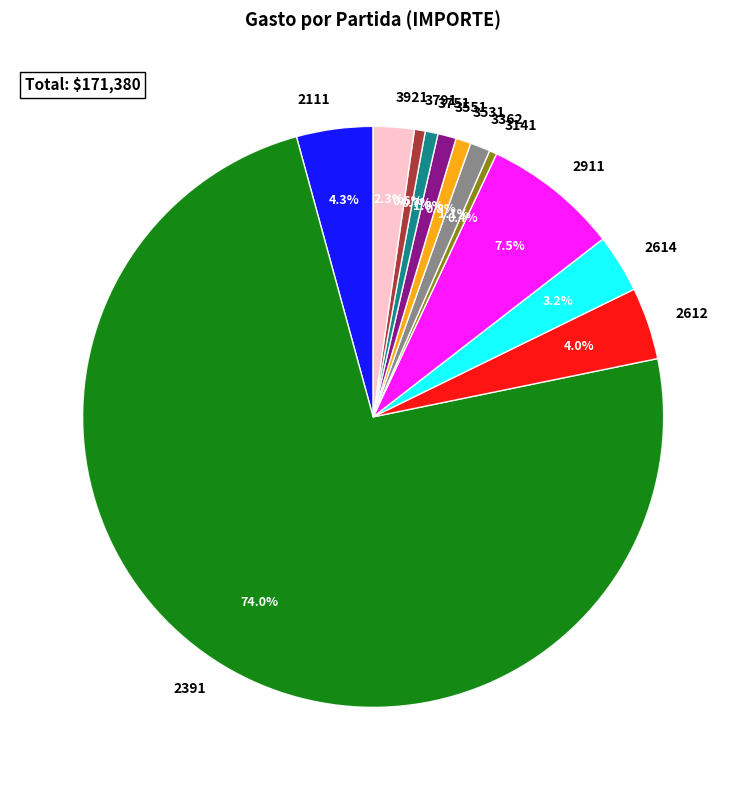

What is the ratio of the value at 3751 to the value at 3921?

0.3